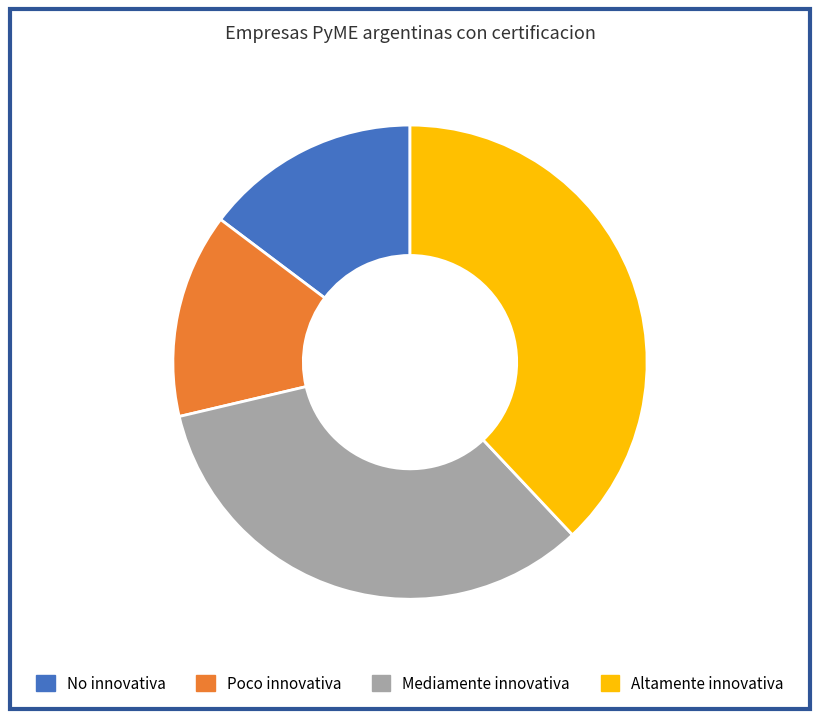

Rank the categories by value from highest to lowest.

Altamente innovativa, Mediamente innovativa, No innovativa, Poco innovativa